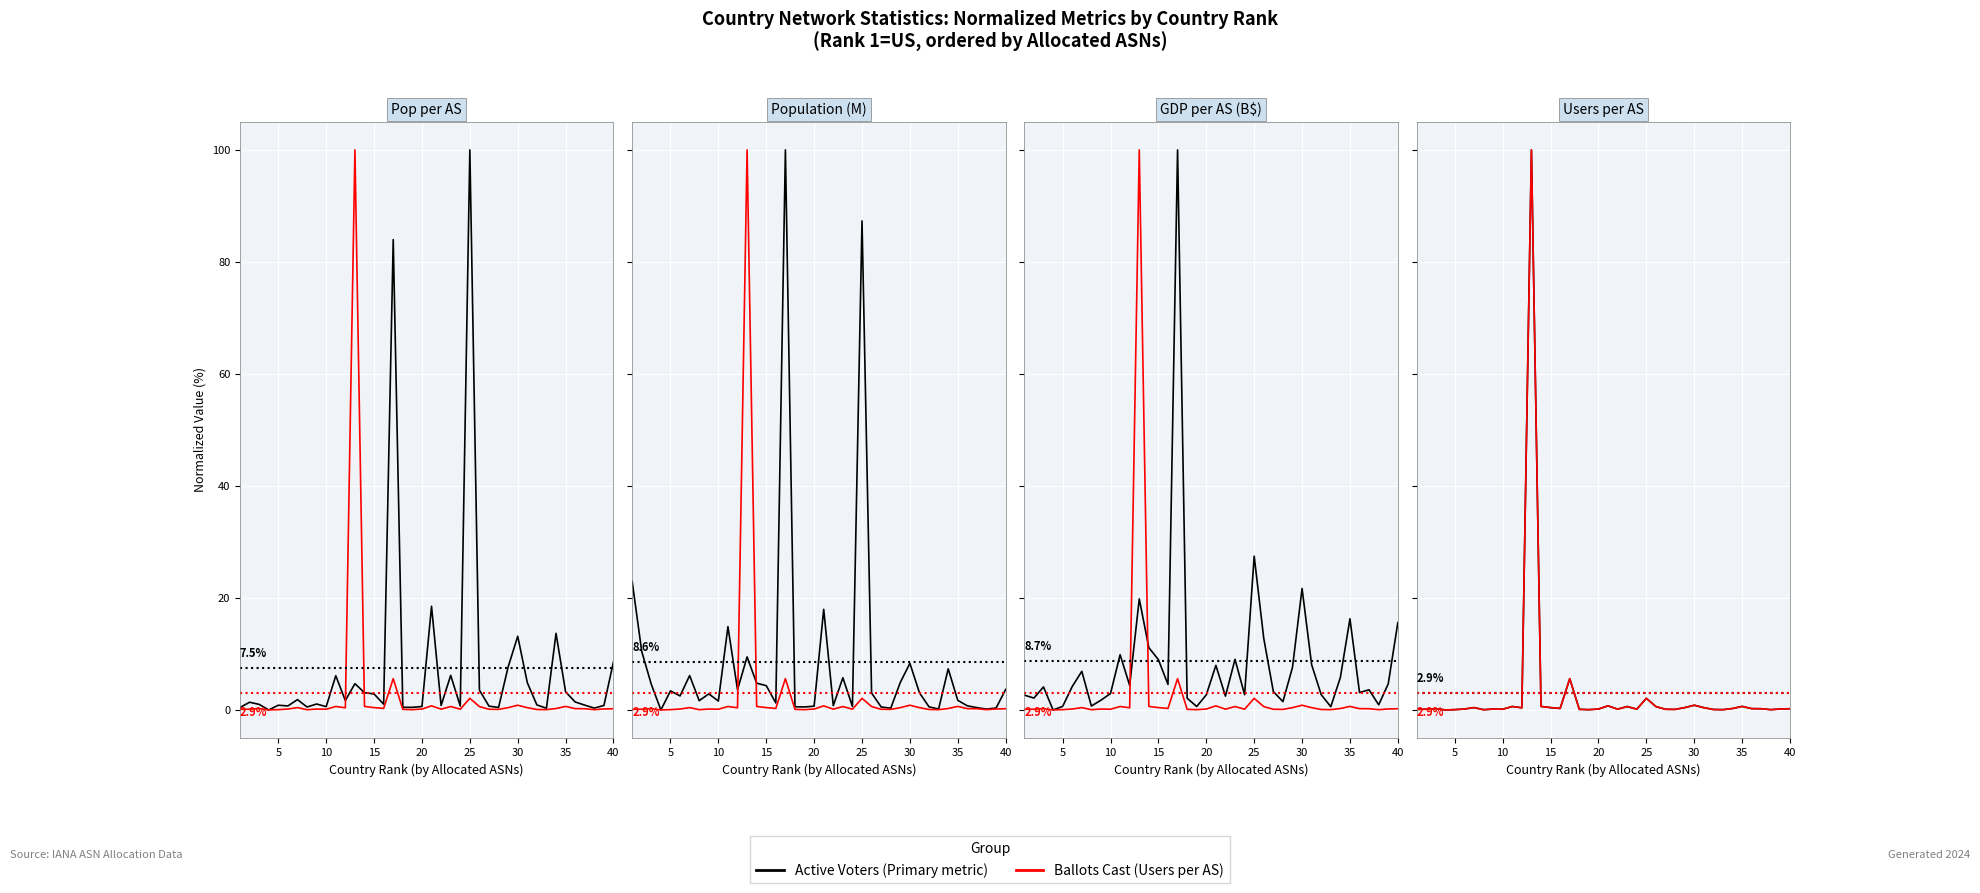

True or false: Users per AS and Allocated ASNs intersect in this chart.

False